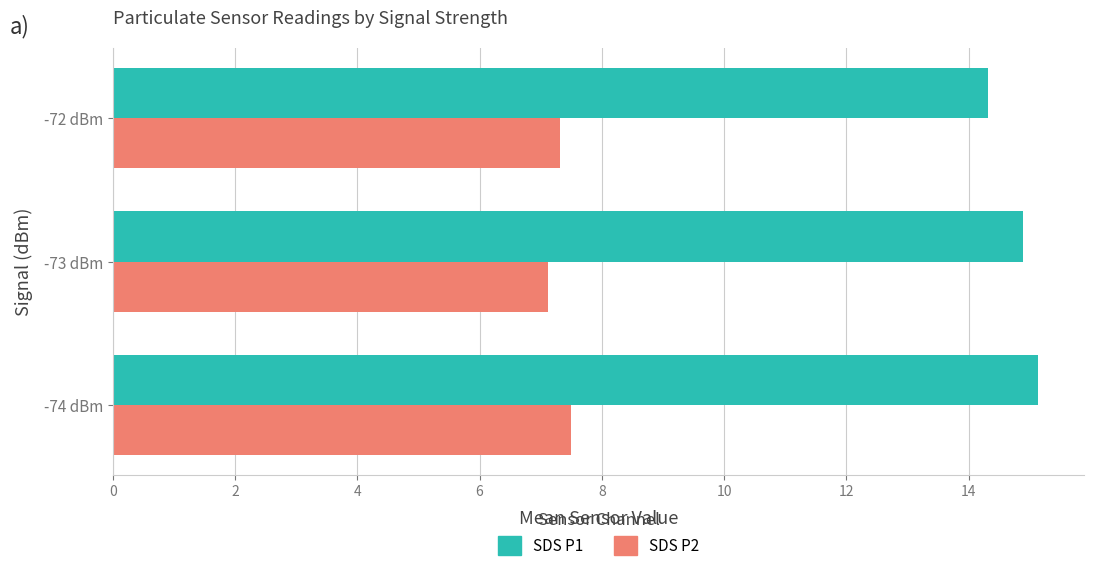

Count the SDS P2 values in the range 7 to 8.

3